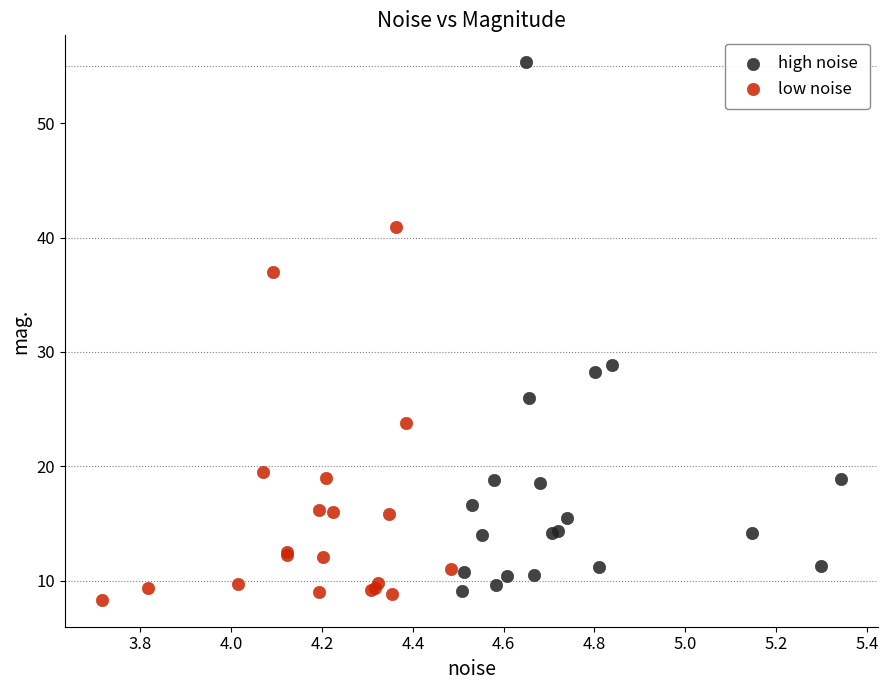

Which series contains the highest Y value?

high noise